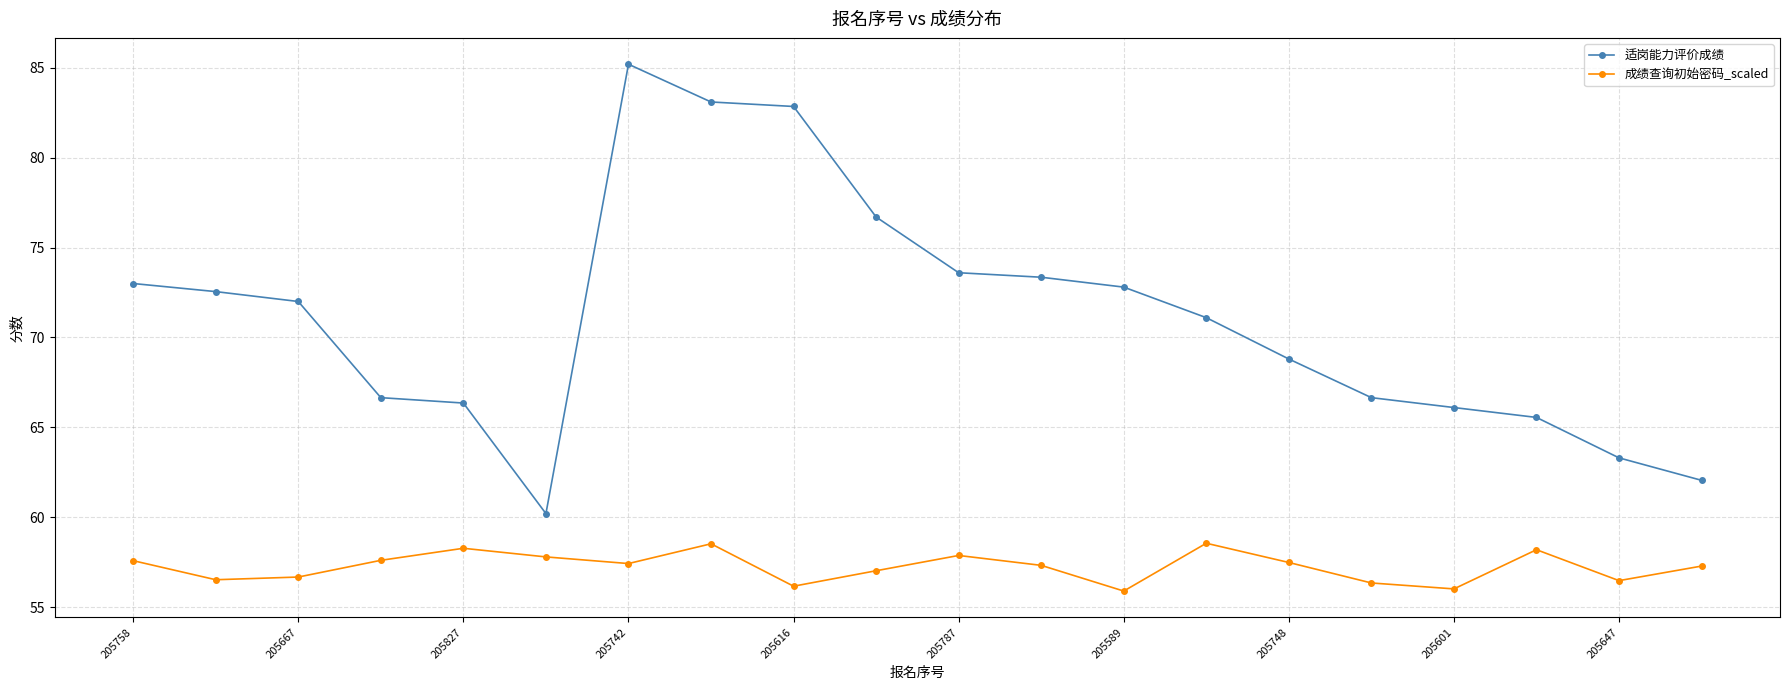

True or false: 成绩查询初始密码_scaled has more than 1 interior local peaks.

True